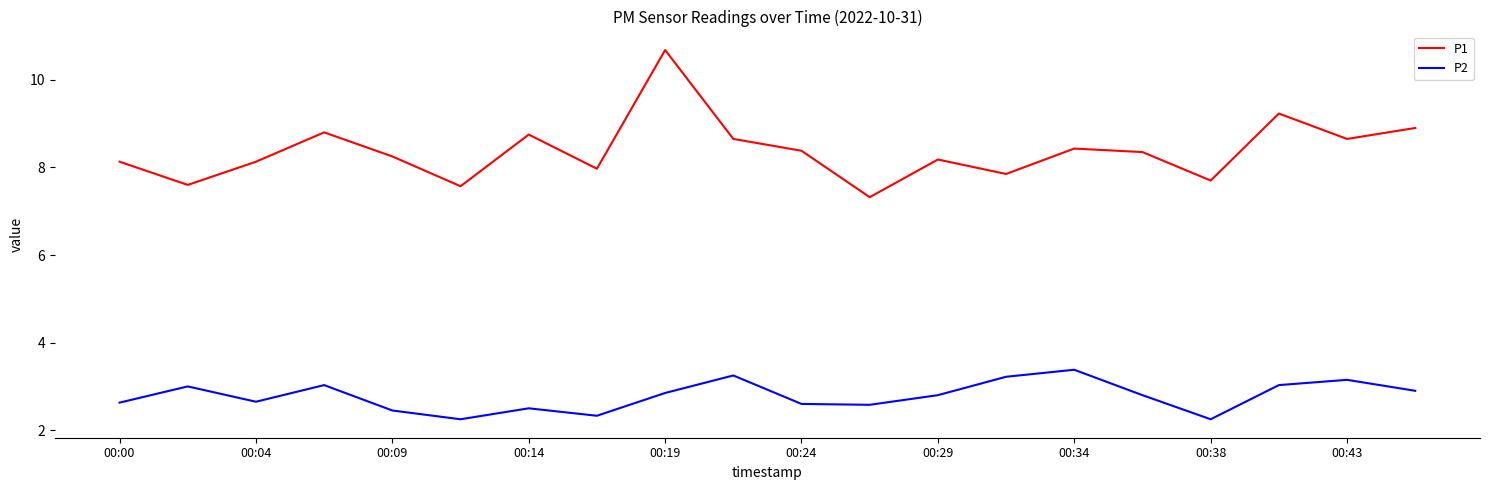

True or false: P2 and P1 intersect in this chart.

False